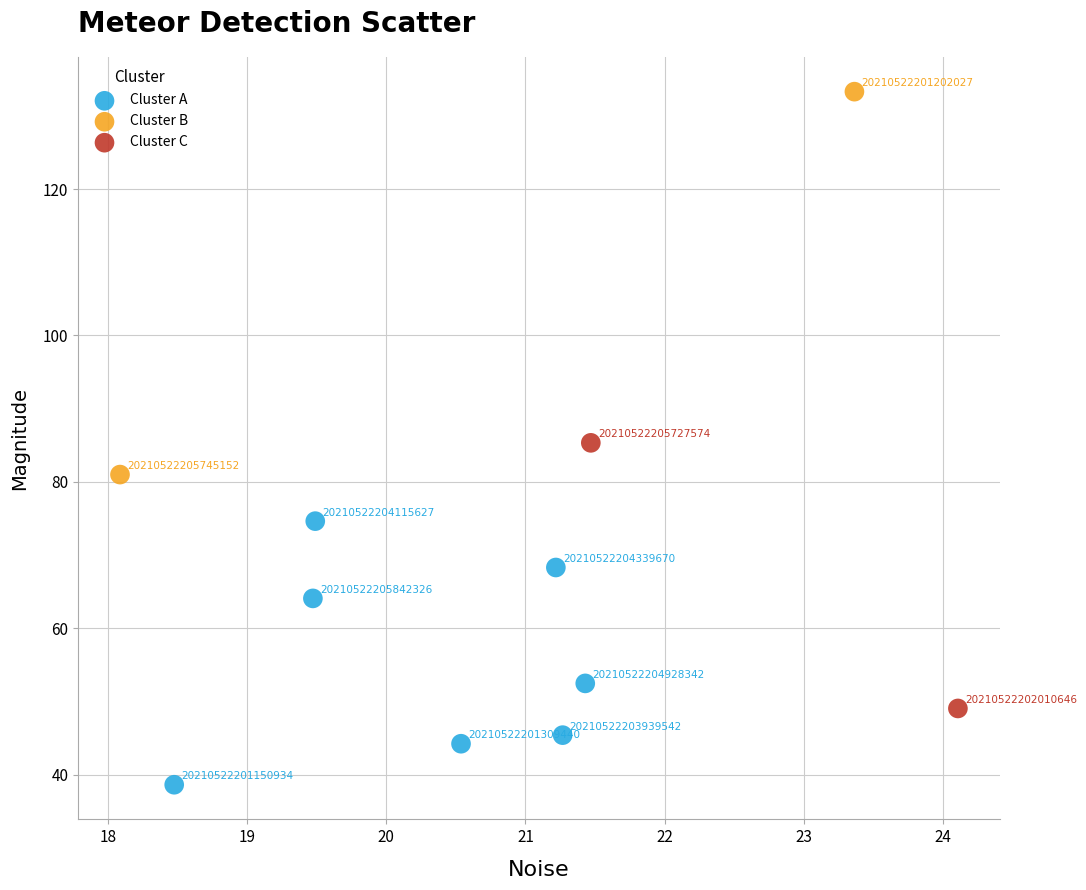

Which series contains the lowest Y value?

Cluster A